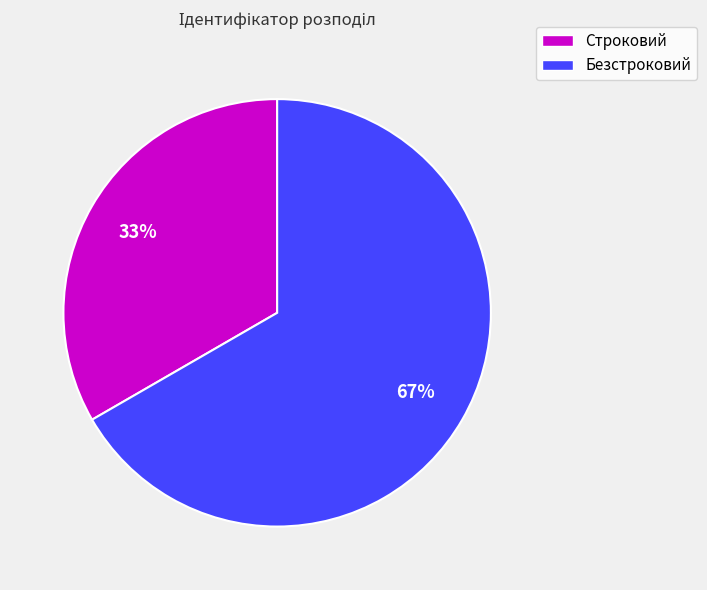

Approximately how many times larger is the value at Строковий compared to Безстроковий?

0.5